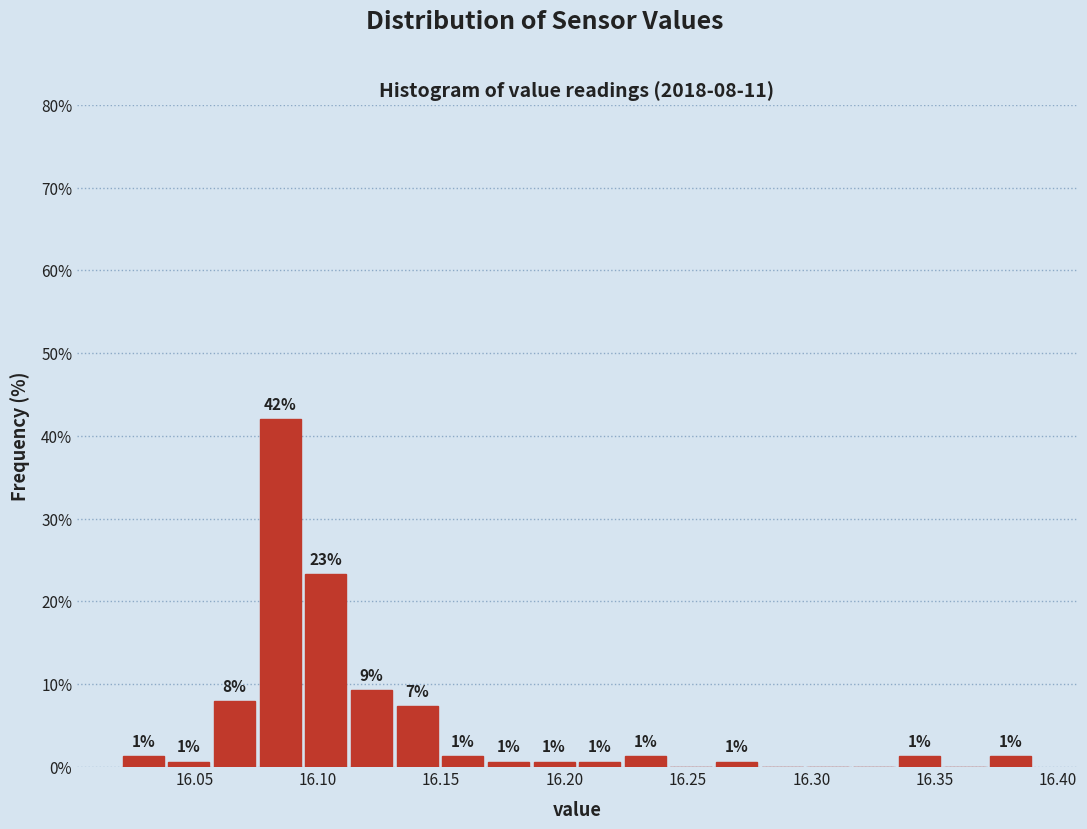

Read against the x-axis, roughly where is the centre of the tallest bar?

16.085